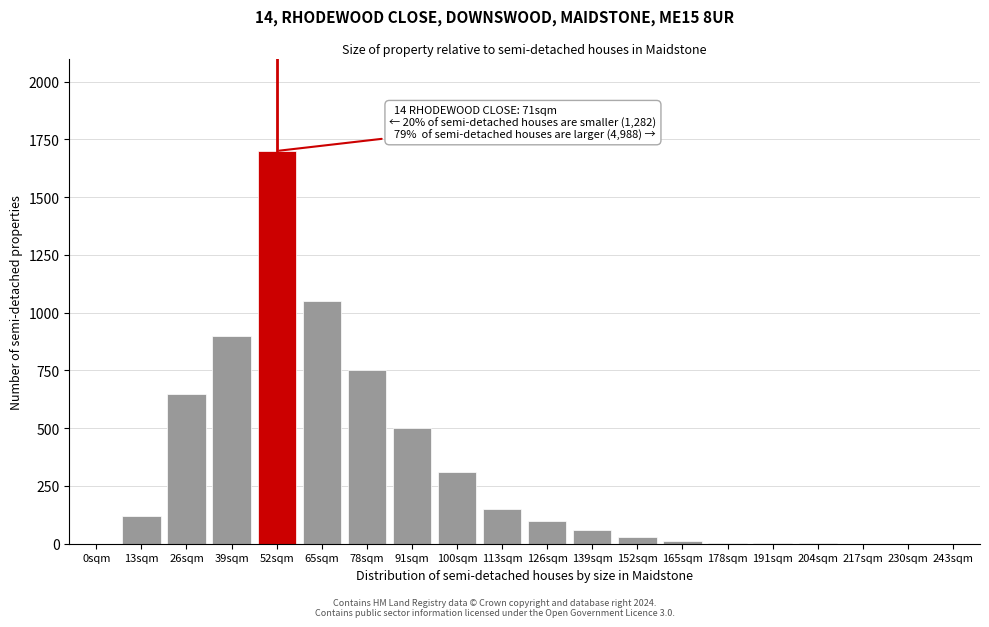

What is the ratio of the value at 65sqm to the value at 126sqm?

10.5